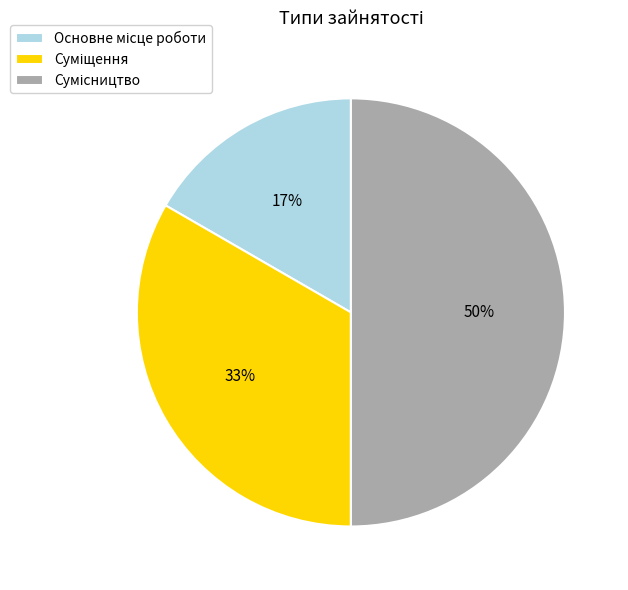

To the nearest percent, what is the difference between the largest and smallest slice percentages?

33%